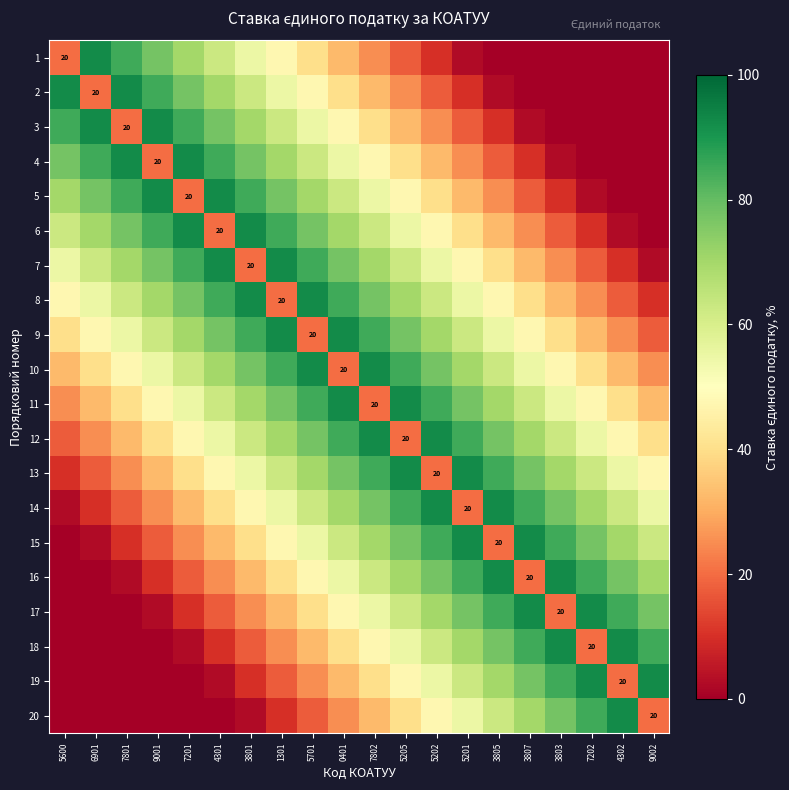

The 12 series shows 20.0 at 5205. True or false?

True